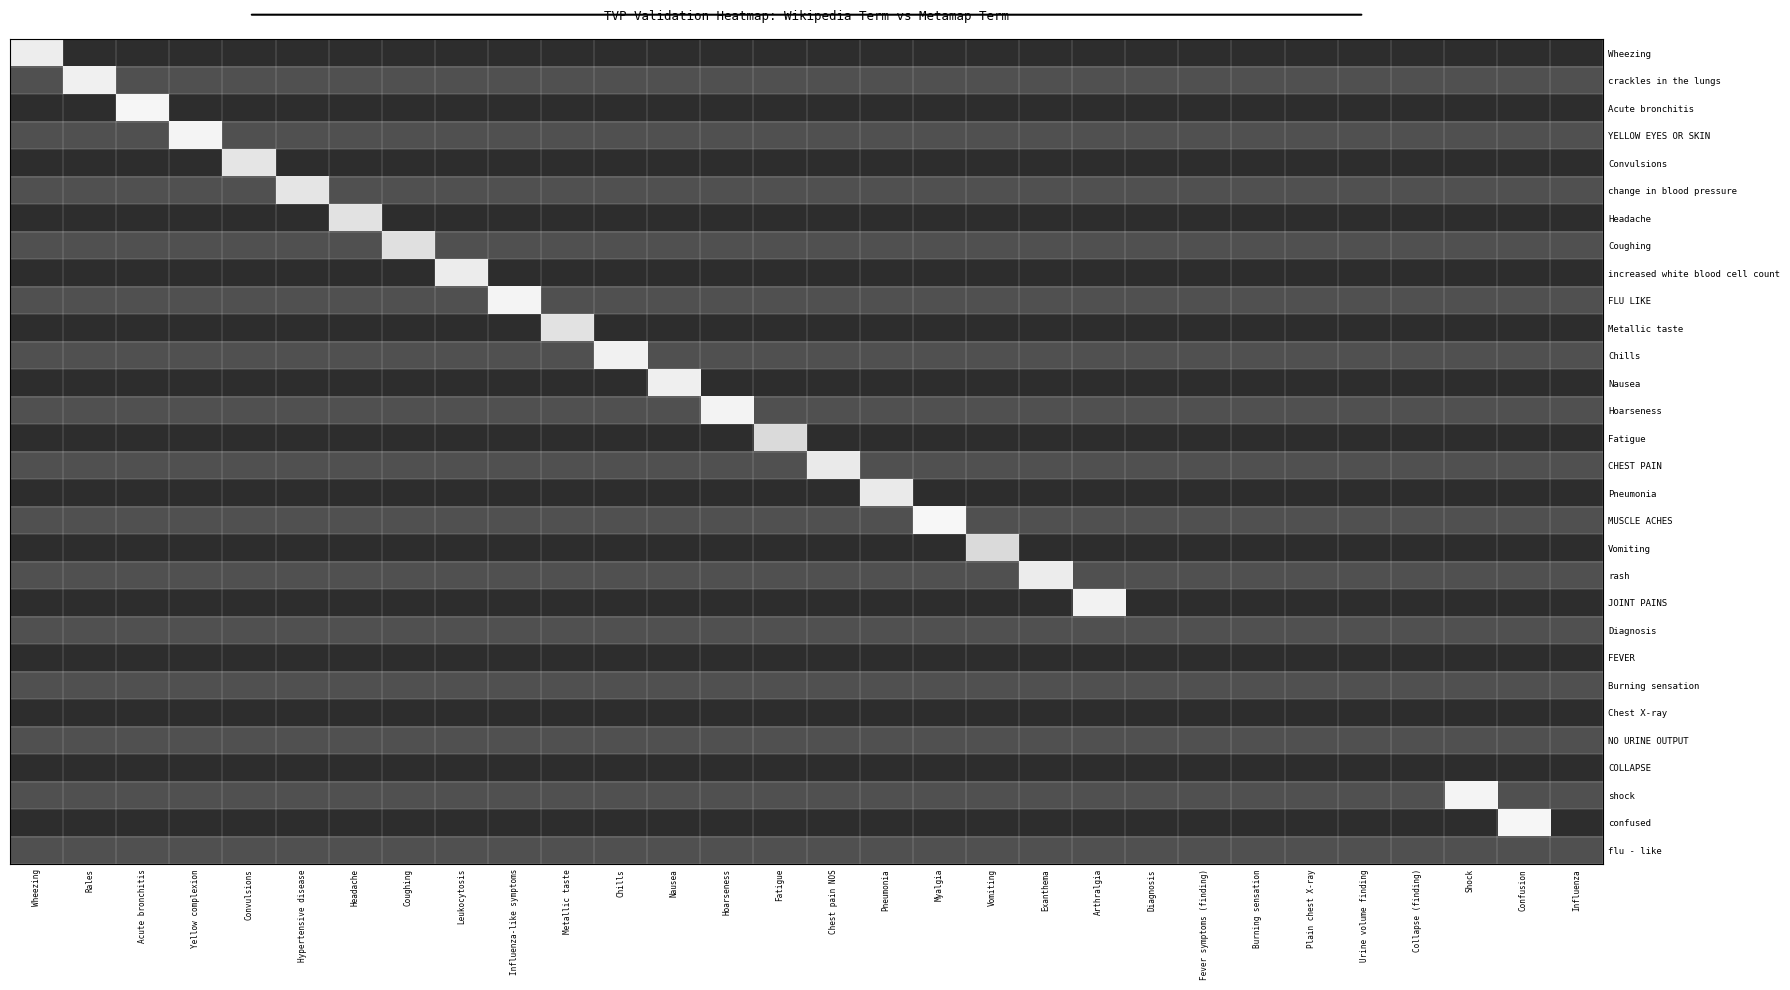

Reading left to right, extract all data points from this chart.

Wheezing: Wheezing=0.1	Rales=0.8	Acute bronchitis=0.8	Yellow complexion=0.8	Convulsions=0.8	Hypertensive disease=0.8	Headache=0.8	Coughing=0.8	Leukocytosis=0.8	Influenza-like symptoms=0.8	Metallic taste=0.8	Chills=0.8	Nausea=0.8	Hoarseness=0.8	Fatigue=0.8	Chest pain NOS=0.8	Pneumonia=0.8	Myalgia=0.8	Vomiting=0.8	Exanthema=0.8	Arthralgia=0.8	Diagnosis=0.8	Fever symptoms (finding)=0.8	Burning sensation=0.8	Plain chest X-ray=0.8	Urine volume finding=0.8	Collapse (finding)=0.8	Shock=0.8	Confusion=0.8	Influenza=0.8
crackles in the lungs: Wheezing=0.8	Rales=0.1	Acute bronchitis=0.8	Yellow complexion=0.8	Convulsions=0.8	Hypertensive disease=0.8	Headache=0.8	Coughing=0.8	Leukocytosis=0.8	Influenza-like symptoms=0.8	Metallic taste=0.8	Chills=0.8	Nausea=0.8	Hoarseness=0.8	Fatigue=0.8	Chest pain NOS=0.8	Pneumonia=0.8	Myalgia=0.8	Vomiting=0.8	Exanthema=0.8	Arthralgia=0.8	Diagnosis=0.8	Fever symptoms (finding)=0.8	Burning sensation=0.8	Plain chest X-ray=0.8	Urine volume finding=0.8	Collapse (finding)=0.8	Shock=0.8	Confusion=0.8	Influenza=0.8
Acute bronchitis: Wheezing=0.8	Rales=0.8	Acute bronchitis=0.1	Yellow complexion=0.8	Convulsions=0.8	Hypertensive disease=0.8	Headache=0.8	Coughing=0.8	Leukocytosis=0.8	Influenza-like symptoms=0.8	Metallic taste=0.8	Chills=0.8	Nausea=0.8	Hoarseness=0.8	Fatigue=0.8	Chest pain NOS=0.8	Pneumonia=0.8	Myalgia=0.8	Vomiting=0.8	Exanthema=0.8	Arthralgia=0.8	Diagnosis=0.8	Fever symptoms (finding)=0.8	Burning sensation=0.8	Plain chest X-ray=0.8	Urine volume finding=0.8	Collapse (finding)=0.8	Shock=0.8	Confusion=0.8	Influenza=0.8
YELLOW EYES OR SKIN: Wheezing=0.8	Rales=0.8	Acute bronchitis=0.8	Yellow complexion=0.1	Convulsions=0.8	Hypertensive disease=0.8	Headache=0.8	Coughing=0.8	Leukocytosis=0.8	Influenza-like symptoms=0.8	Metallic taste=0.8	Chills=0.8	Nausea=0.8	Hoarseness=0.8	Fatigue=0.8	Chest pain NOS=0.8	Pneumonia=0.8	Myalgia=0.8	Vomiting=0.8	Exanthema=0.8	Arthralgia=0.8	Diagnosis=0.8	Fever symptoms (finding)=0.8	Burning sensation=0.8	Plain chest X-ray=0.8	Urine volume finding=0.8	Collapse (finding)=0.8	Shock=0.8	Confusion=0.8	Influenza=0.8
Convulsions: Wheezing=0.8	Rales=0.8	Acute bronchitis=0.8	Yellow complexion=0.8	Convulsions=0.2	Hypertensive disease=0.8	Headache=0.8	Coughing=0.8	Leukocytosis=0.8	Influenza-like symptoms=0.8	Metallic taste=0.8	Chills=0.8	Nausea=0.8	Hoarseness=0.8	Fatigue=0.8	Chest pain NOS=0.8	Pneumonia=0.8	Myalgia=0.8	Vomiting=0.8	Exanthema=0.8	Arthralgia=0.8	Diagnosis=0.8	Fever symptoms (finding)=0.8	Burning sensation=0.8	Plain chest X-ray=0.8	Urine volume finding=0.8	Collapse (finding)=0.8	Shock=0.8	Confusion=0.8	Influenza=0.8
change in blood pressure: Wheezing=0.8	Rales=0.8	Acute bronchitis=0.8	Yellow complexion=0.8	Convulsions=0.8	Hypertensive disease=0.2	Headache=0.8	Coughing=0.8	Leukocytosis=0.8	Influenza-like symptoms=0.8	Metallic taste=0.8	Chills=0.8	Nausea=0.8	Hoarseness=0.8	Fatigue=0.8	Chest pain NOS=0.8	Pneumonia=0.8	Myalgia=0.8	Vomiting=0.8	Exanthema=0.8	Arthralgia=0.8	Diagnosis=0.8	Fever symptoms (finding)=0.8	Burning sensation=0.8	Plain chest X-ray=0.8	Urine volume finding=0.8	Collapse (finding)=0.8	Shock=0.8	Confusion=0.8	Influenza=0.8
Headache: Wheezing=0.8	Rales=0.8	Acute bronchitis=0.8	Yellow complexion=0.8	Convulsions=0.8	Hypertensive disease=0.8	Headache=0.2	Coughing=0.8	Leukocytosis=0.8	Influenza-like symptoms=0.8	Metallic taste=0.8	Chills=0.8	Nausea=0.8	Hoarseness=0.8	Fatigue=0.8	Chest pain NOS=0.8	Pneumonia=0.8	Myalgia=0.8	Vomiting=0.8	Exanthema=0.8	Arthralgia=0.8	Diagnosis=0.8	Fever symptoms (finding)=0.8	Burning sensation=0.8	Plain chest X-ray=0.8	Urine volume finding=0.8	Collapse (finding)=0.8	Shock=0.8	Confusion=0.8	Influenza=0.8
Coughing: Wheezing=0.8	Rales=0.8	Acute bronchitis=0.8	Yellow complexion=0.8	Convulsions=0.8	Hypertensive disease=0.8	Headache=0.8	Coughing=0.2	Leukocytosis=0.8	Influenza-like symptoms=0.8	Metallic taste=0.8	Chills=0.8	Nausea=0.8	Hoarseness=0.8	Fatigue=0.8	Chest pain NOS=0.8	Pneumonia=0.8	Myalgia=0.8	Vomiting=0.8	Exanthema=0.8	Arthralgia=0.8	Diagnosis=0.8	Fever symptoms (finding)=0.8	Burning sensation=0.8	Plain chest X-ray=0.8	Urine volume finding=0.8	Collapse (finding)=0.8	Shock=0.8	Confusion=0.8	Influenza=0.8
increased white blood cell count: Wheezing=0.8	Rales=0.8	Acute bronchitis=0.8	Yellow complexion=0.8	Convulsions=0.8	Hypertensive disease=0.8	Headache=0.8	Coughing=0.8	Leukocytosis=0.1	Influenza-like symptoms=0.8	Metallic taste=0.8	Chills=0.8	Nausea=0.8	Hoarseness=0.8	Fatigue=0.8	Chest pain NOS=0.8	Pneumonia=0.8	Myalgia=0.8	Vomiting=0.8	Exanthema=0.8	Arthralgia=0.8	Diagnosis=0.8	Fever symptoms (finding)=0.8	Burning sensation=0.8	Plain chest X-ray=0.8	Urine volume finding=0.8	Collapse (finding)=0.8	Shock=0.8	Confusion=0.8	Influenza=0.8
FLU LIKE: Wheezing=0.8	Rales=0.8	Acute bronchitis=0.8	Yellow complexion=0.8	Convulsions=0.8	Hypertensive disease=0.8	Headache=0.8	Coughing=0.8	Leukocytosis=0.8	Influenza-like symptoms=0.1	Metallic taste=0.8	Chills=0.8	Nausea=0.8	Hoarseness=0.8	Fatigue=0.8	Chest pain NOS=0.8	Pneumonia=0.8	Myalgia=0.8	Vomiting=0.8	Exanthema=0.8	Arthralgia=0.8	Diagnosis=0.8	Fever symptoms (finding)=0.8	Burning sensation=0.8	Plain chest X-ray=0.8	Urine volume finding=0.8	Collapse (finding)=0.8	Shock=0.8	Confusion=0.8	Influenza=0.8
Metallic taste: Wheezing=0.8	Rales=0.8	Acute bronchitis=0.8	Yellow complexion=0.8	Convulsions=0.8	Hypertensive disease=0.8	Headache=0.8	Coughing=0.8	Leukocytosis=0.8	Influenza-like symptoms=0.8	Metallic taste=0.2	Chills=0.8	Nausea=0.8	Hoarseness=0.8	Fatigue=0.8	Chest pain NOS=0.8	Pneumonia=0.8	Myalgia=0.8	Vomiting=0.8	Exanthema=0.8	Arthralgia=0.8	Diagnosis=0.8	Fever symptoms (finding)=0.8	Burning sensation=0.8	Plain chest X-ray=0.8	Urine volume finding=0.8	Collapse (finding)=0.8	Shock=0.8	Confusion=0.8	Influenza=0.8
Chills: Wheezing=0.8	Rales=0.8	Acute bronchitis=0.8	Yellow complexion=0.8	Convulsions=0.8	Hypertensive disease=0.8	Headache=0.8	Coughing=0.8	Leukocytosis=0.8	Influenza-like symptoms=0.8	Metallic taste=0.8	Chills=0.1	Nausea=0.8	Hoarseness=0.8	Fatigue=0.8	Chest pain NOS=0.8	Pneumonia=0.8	Myalgia=0.8	Vomiting=0.8	Exanthema=0.8	Arthralgia=0.8	Diagnosis=0.8	Fever symptoms (finding)=0.8	Burning sensation=0.8	Plain chest X-ray=0.8	Urine volume finding=0.8	Collapse (finding)=0.8	Shock=0.8	Confusion=0.8	Influenza=0.8
Nausea: Wheezing=0.8	Rales=0.8	Acute bronchitis=0.8	Yellow complexion=0.8	Convulsions=0.8	Hypertensive disease=0.8	Headache=0.8	Coughing=0.8	Leukocytosis=0.8	Influenza-like symptoms=0.8	Metallic taste=0.8	Chills=0.8	Nausea=0.1	Hoarseness=0.8	Fatigue=0.8	Chest pain NOS=0.8	Pneumonia=0.8	Myalgia=0.8	Vomiting=0.8	Exanthema=0.8	Arthralgia=0.8	Diagnosis=0.8	Fever symptoms (finding)=0.8	Burning sensation=0.8	Plain chest X-ray=0.8	Urine volume finding=0.8	Collapse (finding)=0.8	Shock=0.8	Confusion=0.8	Influenza=0.8
Hoarseness: Wheezing=0.8	Rales=0.8	Acute bronchitis=0.8	Yellow complexion=0.8	Convulsions=0.8	Hypertensive disease=0.8	Headache=0.8	Coughing=0.8	Leukocytosis=0.8	Influenza-like symptoms=0.8	Metallic taste=0.8	Chills=0.8	Nausea=0.8	Hoarseness=0.1	Fatigue=0.8	Chest pain NOS=0.8	Pneumonia=0.8	Myalgia=0.8	Vomiting=0.8	Exanthema=0.8	Arthralgia=0.8	Diagnosis=0.8	Fever symptoms (finding)=0.8	Burning sensation=0.8	Plain chest X-ray=0.8	Urine volume finding=0.8	Collapse (finding)=0.8	Shock=0.8	Confusion=0.8	Influenza=0.8
Fatigue: Wheezing=0.8	Rales=0.8	Acute bronchitis=0.8	Yellow complexion=0.8	Convulsions=0.8	Hypertensive disease=0.8	Headache=0.8	Coughing=0.8	Leukocytosis=0.8	Influenza-like symptoms=0.8	Metallic taste=0.8	Chills=0.8	Nausea=0.8	Hoarseness=0.8	Fatigue=0.2	Chest pain NOS=0.8	Pneumonia=0.8	Myalgia=0.8	Vomiting=0.8	Exanthema=0.8	Arthralgia=0.8	Diagnosis=0.8	Fever symptoms (finding)=0.8	Burning sensation=0.8	Plain chest X-ray=0.8	Urine volume finding=0.8	Collapse (finding)=0.8	Shock=0.8	Confusion=0.8	Influenza=0.8
CHEST PAIN: Wheezing=0.8	Rales=0.8	Acute bronchitis=0.8	Yellow complexion=0.8	Convulsions=0.8	Hypertensive disease=0.8	Headache=0.8	Coughing=0.8	Leukocytosis=0.8	Influenza-like symptoms=0.8	Metallic taste=0.8	Chills=0.8	Nausea=0.8	Hoarseness=0.8	Fatigue=0.8	Chest pain NOS=0.2	Pneumonia=0.8	Myalgia=0.8	Vomiting=0.8	Exanthema=0.8	Arthralgia=0.8	Diagnosis=0.8	Fever symptoms (finding)=0.8	Burning sensation=0.8	Plain chest X-ray=0.8	Urine volume finding=0.8	Collapse (finding)=0.8	Shock=0.8	Confusion=0.8	Influenza=0.8
Pneumonia: Wheezing=0.8	Rales=0.8	Acute bronchitis=0.8	Yellow complexion=0.8	Convulsions=0.8	Hypertensive disease=0.8	Headache=0.8	Coughing=0.8	Leukocytosis=0.8	Influenza-like symptoms=0.8	Metallic taste=0.8	Chills=0.8	Nausea=0.8	Hoarseness=0.8	Fatigue=0.8	Chest pain NOS=0.8	Pneumonia=0.2	Myalgia=0.8	Vomiting=0.8	Exanthema=0.8	Arthralgia=0.8	Diagnosis=0.8	Fever symptoms (finding)=0.8	Burning sensation=0.8	Plain chest X-ray=0.8	Urine volume finding=0.8	Collapse (finding)=0.8	Shock=0.8	Confusion=0.8	Influenza=0.8
MUSCLE ACHES: Wheezing=0.8	Rales=0.8	Acute bronchitis=0.8	Yellow complexion=0.8	Convulsions=0.8	Hypertensive disease=0.8	Headache=0.8	Coughing=0.8	Leukocytosis=0.8	Influenza-like symptoms=0.8	Metallic taste=0.8	Chills=0.8	Nausea=0.8	Hoarseness=0.8	Fatigue=0.8	Chest pain NOS=0.8	Pneumonia=0.8	Myalgia=0.1	Vomiting=0.8	Exanthema=0.8	Arthralgia=0.8	Diagnosis=0.8	Fever symptoms (finding)=0.8	Burning sensation=0.8	Plain chest X-ray=0.8	Urine volume finding=0.8	Collapse (finding)=0.8	Shock=0.8	Confusion=0.8	Influenza=0.8
Vomiting: Wheezing=0.8	Rales=0.8	Acute bronchitis=0.8	Yellow complexion=0.8	Convulsions=0.8	Hypertensive disease=0.8	Headache=0.8	Coughing=0.8	Leukocytosis=0.8	Influenza-like symptoms=0.8	Metallic taste=0.8	Chills=0.8	Nausea=0.8	Hoarseness=0.8	Fatigue=0.8	Chest pain NOS=0.8	Pneumonia=0.8	Myalgia=0.8	Vomiting=0.2	Exanthema=0.8	Arthralgia=0.8	Diagnosis=0.8	Fever symptoms (finding)=0.8	Burning sensation=0.8	Plain chest X-ray=0.8	Urine volume finding=0.8	Collapse (finding)=0.8	Shock=0.8	Confusion=0.8	Influenza=0.8
rash: Wheezing=0.8	Rales=0.8	Acute bronchitis=0.8	Yellow complexion=0.8	Convulsions=0.8	Hypertensive disease=0.8	Headache=0.8	Coughing=0.8	Leukocytosis=0.8	Influenza-like symptoms=0.8	Metallic taste=0.8	Chills=0.8	Nausea=0.8	Hoarseness=0.8	Fatigue=0.8	Chest pain NOS=0.8	Pneumonia=0.8	Myalgia=0.8	Vomiting=0.8	Exanthema=0.1	Arthralgia=0.8	Diagnosis=0.8	Fever symptoms (finding)=0.8	Burning sensation=0.8	Plain chest X-ray=0.8	Urine volume finding=0.8	Collapse (finding)=0.8	Shock=0.8	Confusion=0.8	Influenza=0.8
JOINT PAINS: Wheezing=0.8	Rales=0.8	Acute bronchitis=0.8	Yellow complexion=0.8	Convulsions=0.8	Hypertensive disease=0.8	Headache=0.8	Coughing=0.8	Leukocytosis=0.8	Influenza-like symptoms=0.8	Metallic taste=0.8	Chills=0.8	Nausea=0.8	Hoarseness=0.8	Fatigue=0.8	Chest pain NOS=0.8	Pneumonia=0.8	Myalgia=0.8	Vomiting=0.8	Exanthema=0.8	Arthralgia=0.1	Diagnosis=0.8	Fever symptoms (finding)=0.8	Burning sensation=0.8	Plain chest X-ray=0.8	Urine volume finding=0.8	Collapse (finding)=0.8	Shock=0.8	Confusion=0.8	Influenza=0.8
Diagnosis: Wheezing=0.8	Rales=0.8	Acute bronchitis=0.8	Yellow complexion=0.8	Convulsions=0.8	Hypertensive disease=0.8	Headache=0.8	Coughing=0.8	Leukocytosis=0.8	Influenza-like symptoms=0.8	Metallic taste=0.8	Chills=0.8	Nausea=0.8	Hoarseness=0.8	Fatigue=0.8	Chest pain NOS=0.8	Pneumonia=0.8	Myalgia=0.8	Vomiting=0.8	Exanthema=0.8	Arthralgia=0.8	Diagnosis=0.8	Fever symptoms (finding)=0.8	Burning sensation=0.8	Plain chest X-ray=0.8	Urine volume finding=0.8	Collapse (finding)=0.8	Shock=0.8	Confusion=0.8	Influenza=0.8
FEVER: Wheezing=0.8	Rales=0.8	Acute bronchitis=0.8	Yellow complexion=0.8	Convulsions=0.8	Hypertensive disease=0.8	Headache=0.8	Coughing=0.8	Leukocytosis=0.8	Influenza-like symptoms=0.8	Metallic taste=0.8	Chills=0.8	Nausea=0.8	Hoarseness=0.8	Fatigue=0.8	Chest pain NOS=0.8	Pneumonia=0.8	Myalgia=0.8	Vomiting=0.8	Exanthema=0.8	Arthralgia=0.8	Diagnosis=0.8	Fever symptoms (finding)=0.8	Burning sensation=0.8	Plain chest X-ray=0.8	Urine volume finding=0.8	Collapse (finding)=0.8	Shock=0.8	Confusion=0.8	Influenza=0.8
Burning sensation: Wheezing=0.8	Rales=0.8	Acute bronchitis=0.8	Yellow complexion=0.8	Convulsions=0.8	Hypertensive disease=0.8	Headache=0.8	Coughing=0.8	Leukocytosis=0.8	Influenza-like symptoms=0.8	Metallic taste=0.8	Chills=0.8	Nausea=0.8	Hoarseness=0.8	Fatigue=0.8	Chest pain NOS=0.8	Pneumonia=0.8	Myalgia=0.8	Vomiting=0.8	Exanthema=0.8	Arthralgia=0.8	Diagnosis=0.8	Fever symptoms (finding)=0.8	Burning sensation=0.8	Plain chest X-ray=0.8	Urine volume finding=0.8	Collapse (finding)=0.8	Shock=0.8	Confusion=0.8	Influenza=0.8
Chest X-ray: Wheezing=0.8	Rales=0.8	Acute bronchitis=0.8	Yellow complexion=0.8	Convulsions=0.8	Hypertensive disease=0.8	Headache=0.8	Coughing=0.8	Leukocytosis=0.8	Influenza-like symptoms=0.8	Metallic taste=0.8	Chills=0.8	Nausea=0.8	Hoarseness=0.8	Fatigue=0.8	Chest pain NOS=0.8	Pneumonia=0.8	Myalgia=0.8	Vomiting=0.8	Exanthema=0.8	Arthralgia=0.8	Diagnosis=0.8	Fever symptoms (finding)=0.8	Burning sensation=0.8	Plain chest X-ray=0.8	Urine volume finding=0.8	Collapse (finding)=0.8	Shock=0.8	Confusion=0.8	Influenza=0.8
NO URINE OUTPUT: Wheezing=0.8	Rales=0.8	Acute bronchitis=0.8	Yellow complexion=0.8	Convulsions=0.8	Hypertensive disease=0.8	Headache=0.8	Coughing=0.8	Leukocytosis=0.8	Influenza-like symptoms=0.8	Metallic taste=0.8	Chills=0.8	Nausea=0.8	Hoarseness=0.8	Fatigue=0.8	Chest pain NOS=0.8	Pneumonia=0.8	Myalgia=0.8	Vomiting=0.8	Exanthema=0.8	Arthralgia=0.8	Diagnosis=0.8	Fever symptoms (finding)=0.8	Burning sensation=0.8	Plain chest X-ray=0.8	Urine volume finding=0.8	Collapse (finding)=0.8	Shock=0.8	Confusion=0.8	Influenza=0.8
COLLAPSE: Wheezing=0.8	Rales=0.8	Acute bronchitis=0.8	Yellow complexion=0.8	Convulsions=0.8	Hypertensive disease=0.8	Headache=0.8	Coughing=0.8	Leukocytosis=0.8	Influenza-like symptoms=0.8	Metallic taste=0.8	Chills=0.8	Nausea=0.8	Hoarseness=0.8	Fatigue=0.8	Chest pain NOS=0.8	Pneumonia=0.8	Myalgia=0.8	Vomiting=0.8	Exanthema=0.8	Arthralgia=0.8	Diagnosis=0.8	Fever symptoms (finding)=0.8	Burning sensation=0.8	Plain chest X-ray=0.8	Urine volume finding=0.8	Collapse (finding)=0.8	Shock=0.8	Confusion=0.8	Influenza=0.8
shock: Wheezing=0.8	Rales=0.8	Acute bronchitis=0.8	Yellow complexion=0.8	Convulsions=0.8	Hypertensive disease=0.8	Headache=0.8	Coughing=0.8	Leukocytosis=0.8	Influenza-like symptoms=0.8	Metallic taste=0.8	Chills=0.8	Nausea=0.8	Hoarseness=0.8	Fatigue=0.8	Chest pain NOS=0.8	Pneumonia=0.8	Myalgia=0.8	Vomiting=0.8	Exanthema=0.8	Arthralgia=0.8	Diagnosis=0.8	Fever symptoms (finding)=0.8	Burning sensation=0.8	Plain chest X-ray=0.8	Urine volume finding=0.8	Collapse (finding)=0.8	Shock=0.1	Confusion=0.8	Influenza=0.8
confused: Wheezing=0.8	Rales=0.8	Acute bronchitis=0.8	Yellow complexion=0.8	Convulsions=0.8	Hypertensive disease=0.8	Headache=0.8	Coughing=0.8	Leukocytosis=0.8	Influenza-like symptoms=0.8	Metallic taste=0.8	Chills=0.8	Nausea=0.8	Hoarseness=0.8	Fatigue=0.8	Chest pain NOS=0.8	Pneumonia=0.8	Myalgia=0.8	Vomiting=0.8	Exanthema=0.8	Arthralgia=0.8	Diagnosis=0.8	Fever symptoms (finding)=0.8	Burning sensation=0.8	Plain chest X-ray=0.8	Urine volume finding=0.8	Collapse (finding)=0.8	Shock=0.8	Confusion=0.1	Influenza=0.8
flu - like: Wheezing=0.8	Rales=0.8	Acute bronchitis=0.8	Yellow complexion=0.8	Convulsions=0.8	Hypertensive disease=0.8	Headache=0.8	Coughing=0.8	Leukocytosis=0.8	Influenza-like symptoms=0.8	Metallic taste=0.8	Chills=0.8	Nausea=0.8	Hoarseness=0.8	Fatigue=0.8	Chest pain NOS=0.8	Pneumonia=0.8	Myalgia=0.8	Vomiting=0.8	Exanthema=0.8	Arthralgia=0.8	Diagnosis=0.8	Fever symptoms (finding)=0.8	Burning sensation=0.8	Plain chest X-ray=0.8	Urine volume finding=0.8	Collapse (finding)=0.8	Shock=0.8	Confusion=0.8	Influenza=0.8